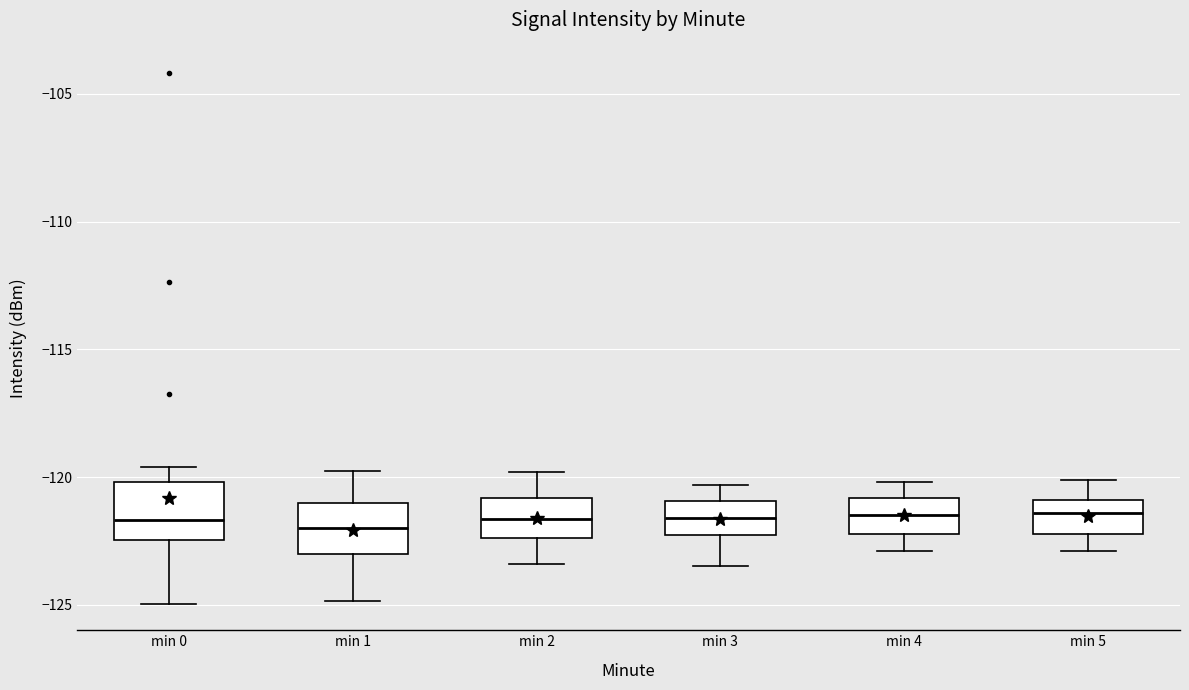

Reading left to right, read every box against the y-axis: the position of its median line, the range the box covers, and the ends of its whiskers. The values are not printed on the chart, so give them approximately, as read against the axis.

min 0: median -121.5, box -122.5 to -120.0, whiskers -125.0 to -119.5
min 1: median -122.0, box -123.0 to -121.0, whiskers -125.0 to -120.0
min 2: median -121.5, box -122.5 to -121.0, whiskers -123.5 to -120.0
min 3: median -121.5, box -122.5 to -121.0, whiskers -123.5 to -120.5
min 4: median -121.5, box -122.0 to -121.0, whiskers -123.0 to -120.0
min 5: median -121.5, box -122.0 to -121.0, whiskers -123.0 to -120.0